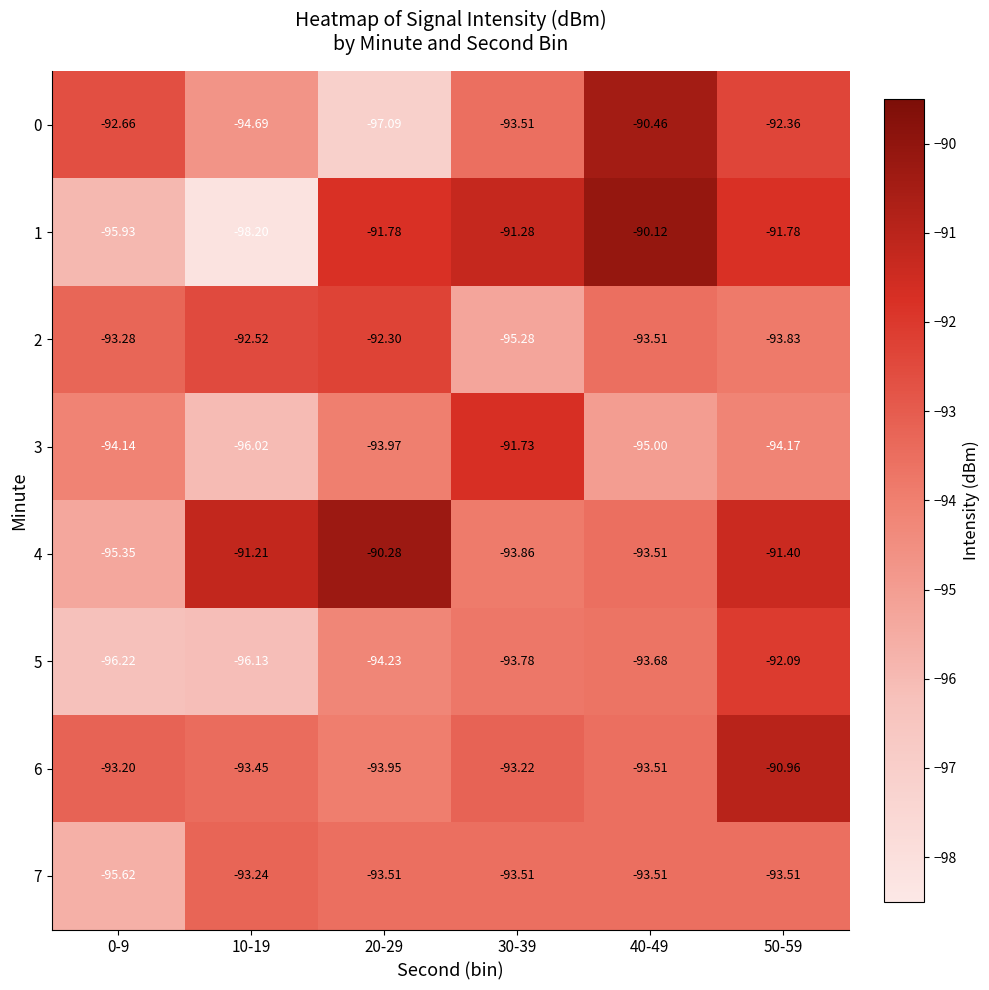

Is the value of 2 at 30-39 greater than the value of 4 at 40-49?

No